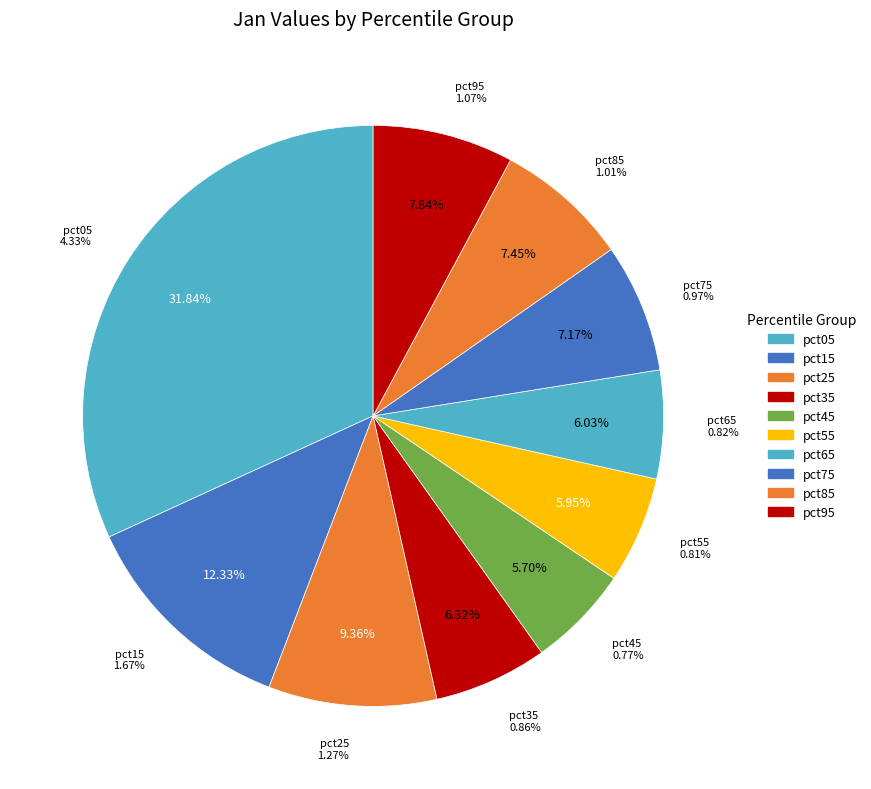

Which has a higher value, pct85 or pct55?

pct85